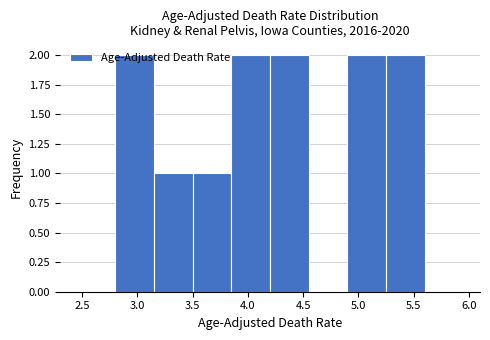

How tall is the bar that spans 4.20 to 4.55 on the x-axis? The values are not printed on the chart, so give them approximately, as read against the axis.

2